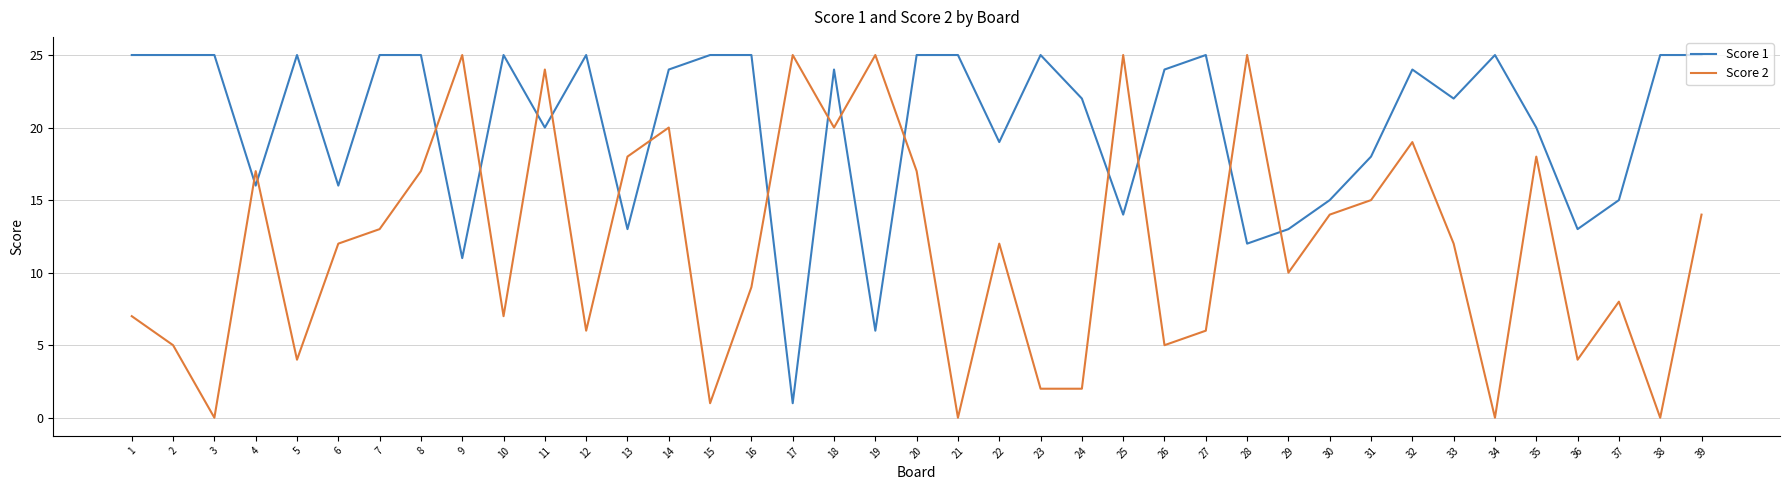

Is the value of Score 2 at 35 greater than the value of Score 1 at 28?

Yes